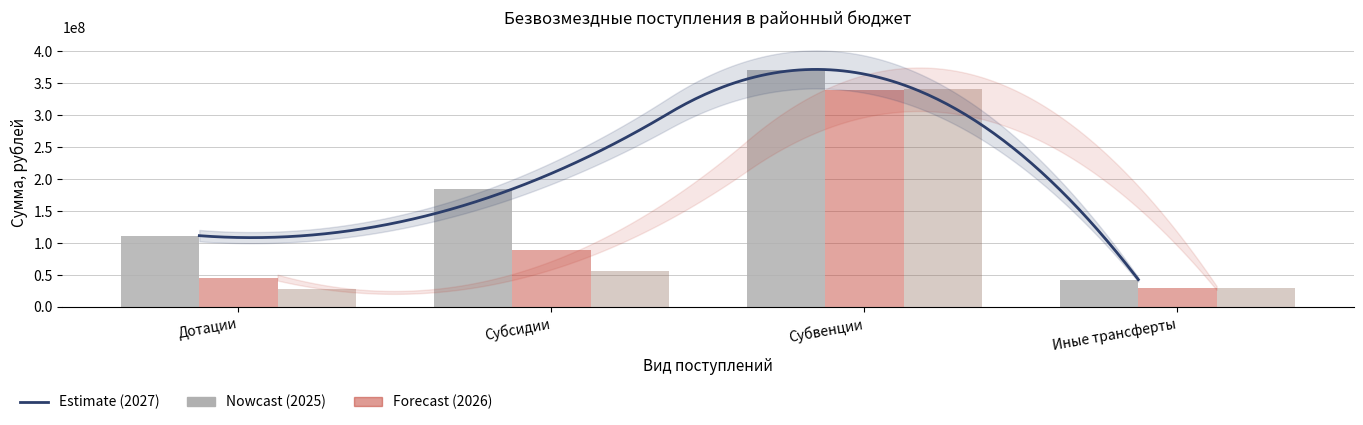

Between Субвенции and Иные трансферты, which series saw the biggest shift?

2025